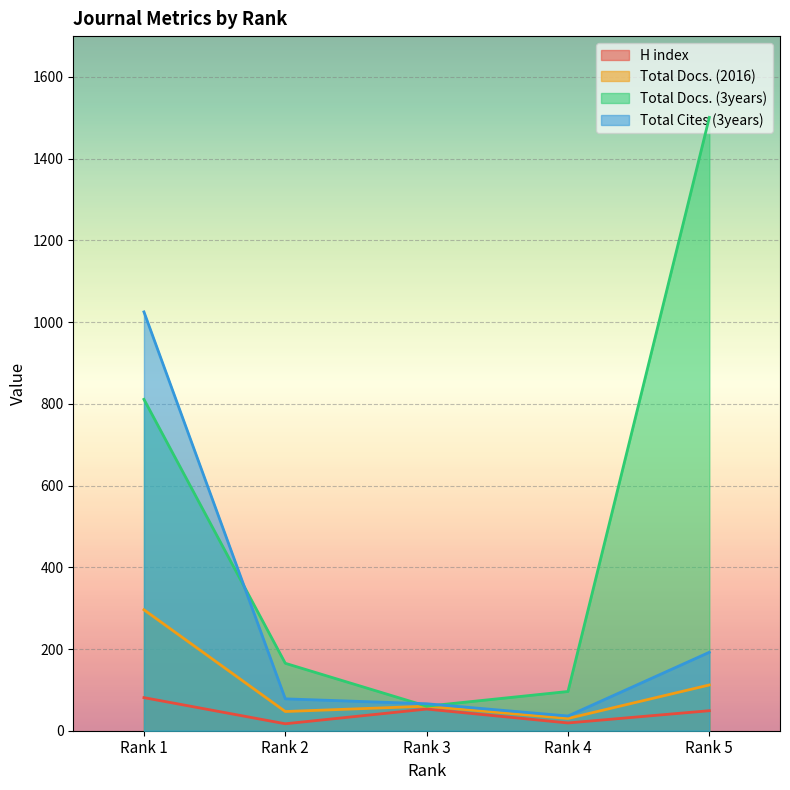

How many lines are shown in the chart?

4